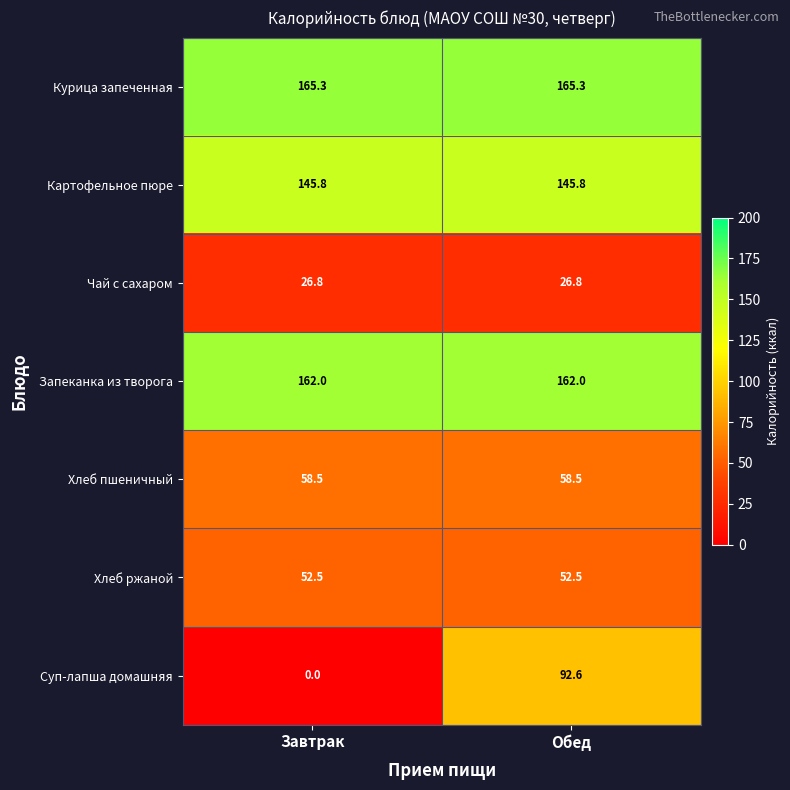

What is the approximate value of Хлеб ржаной at Обед?

52.5